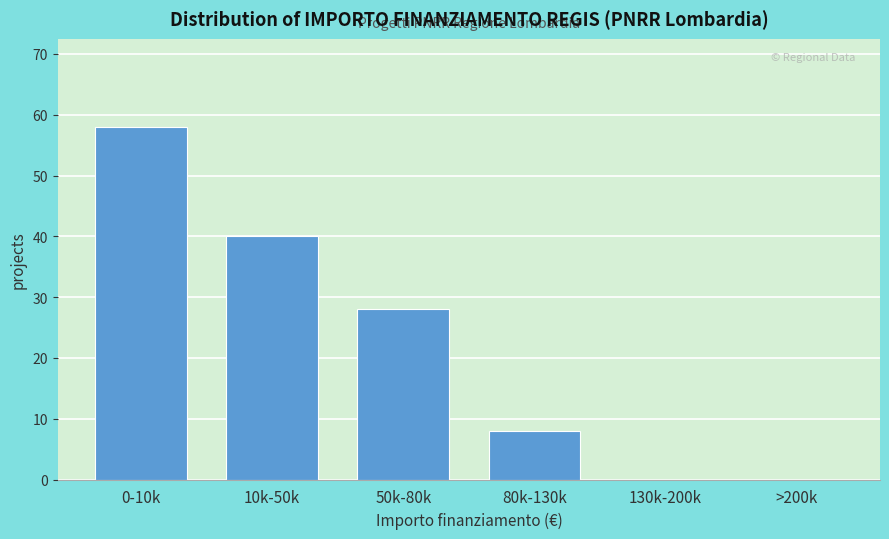

Reading left to right, what are all the values shown in this chart?

0-10k=58	10k-50k=40	50k-80k=28	80k-130k=8	130k-200k=0	>200k=0